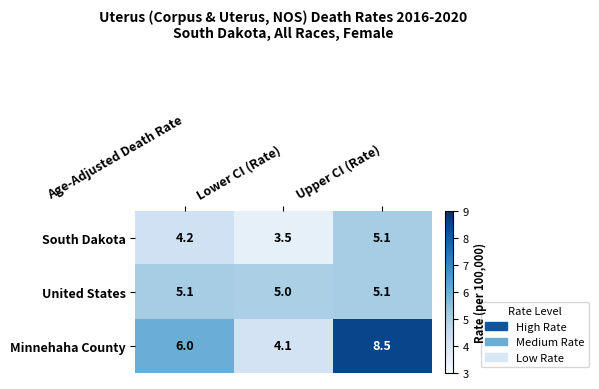

The South Dakota series shows 7.1 at Upper CI (Rate). True or false?

False